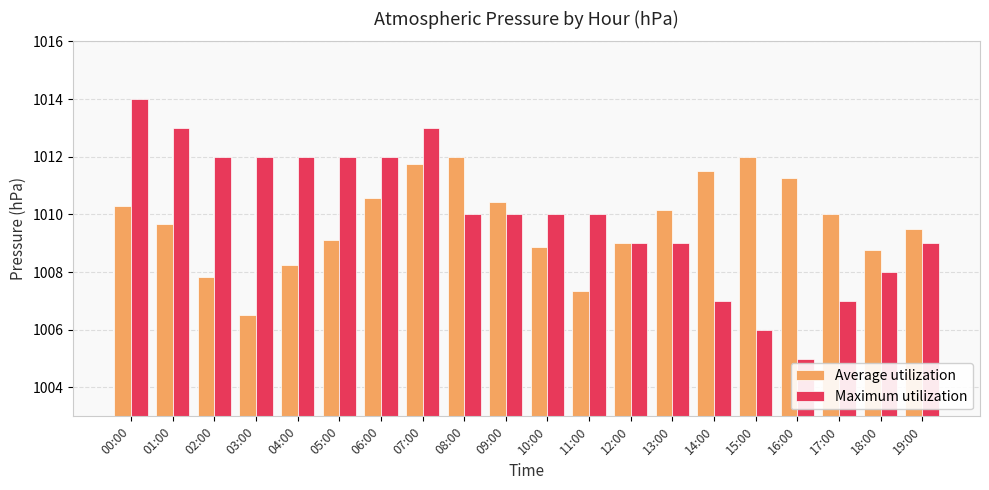

What position from the right is 06:00?

14